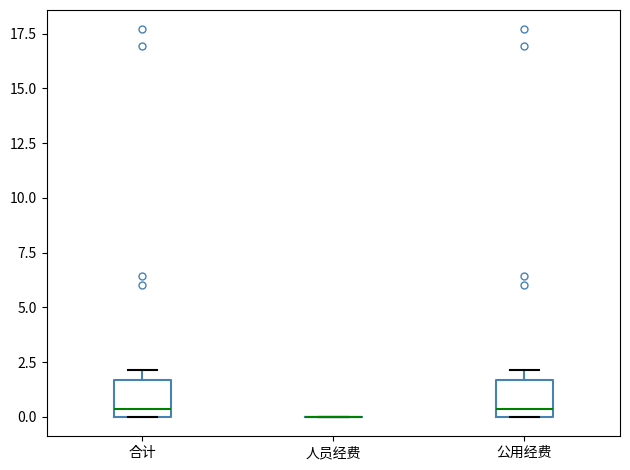

Where is the upper edge of the box for 合计 on the y-axis? The values are not printed on the chart, so give them approximately, as read against the axis.

1.5